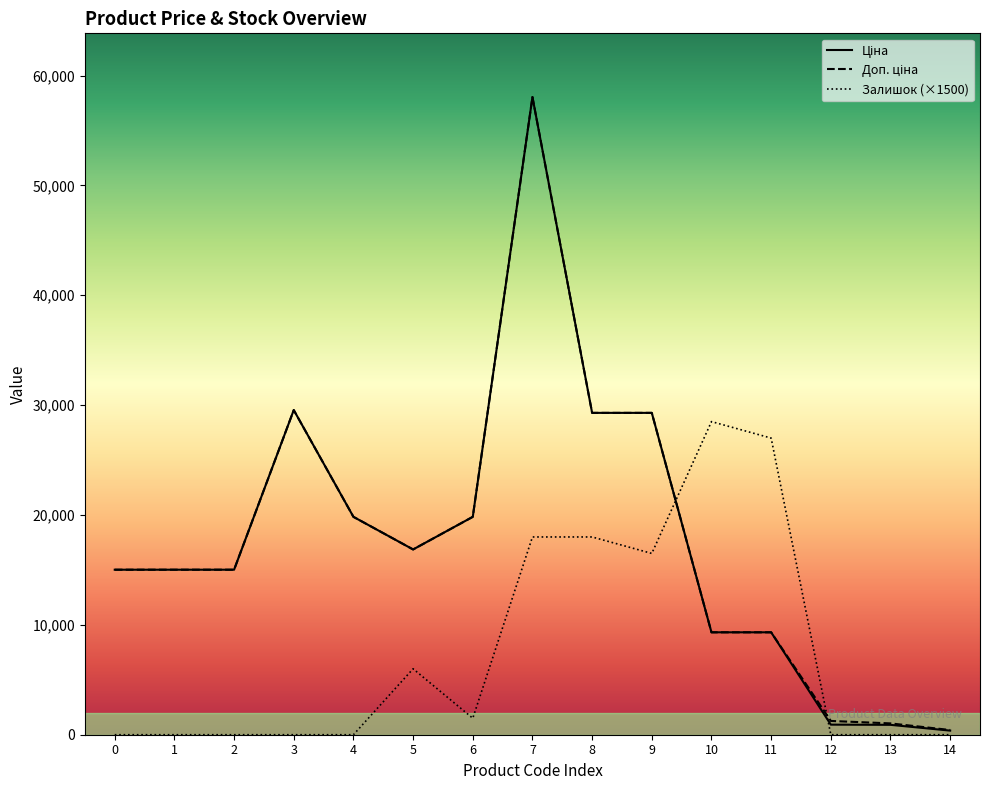

What is the average value of the Залишок series?

7700.0